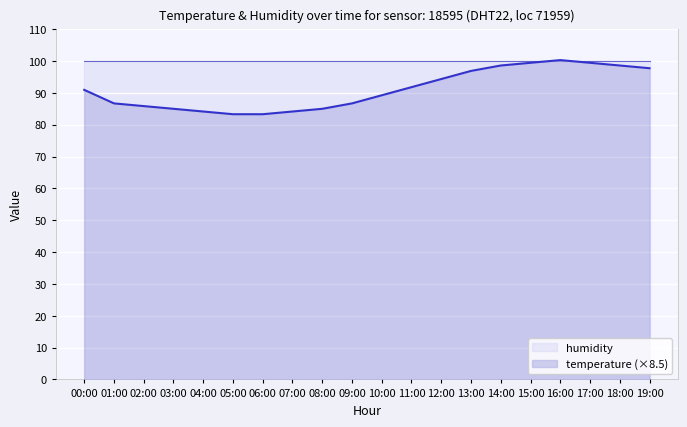

What position from the right is 09:00?

11